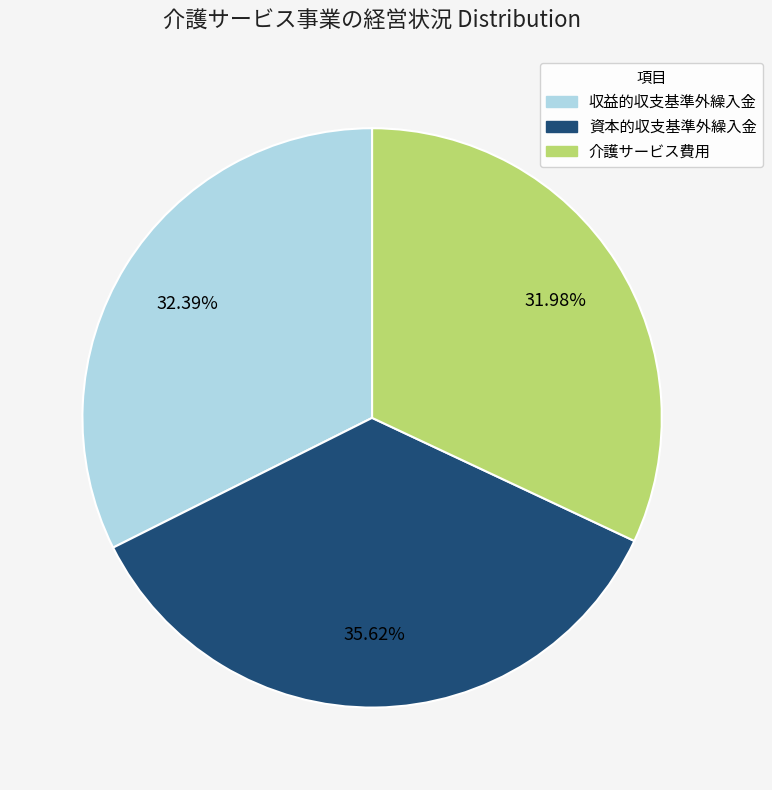

To the nearest percent, what percentage of the pie is 資本的収支基準外繰入金?

36%